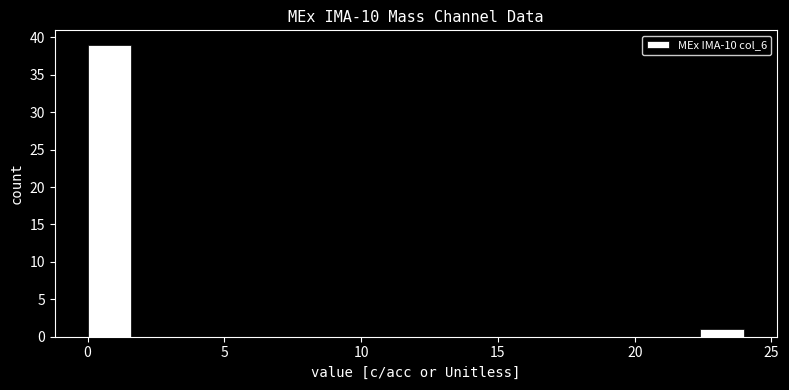

Read against the x-axis, roughly where is the centre of the tallest bar?

1.0